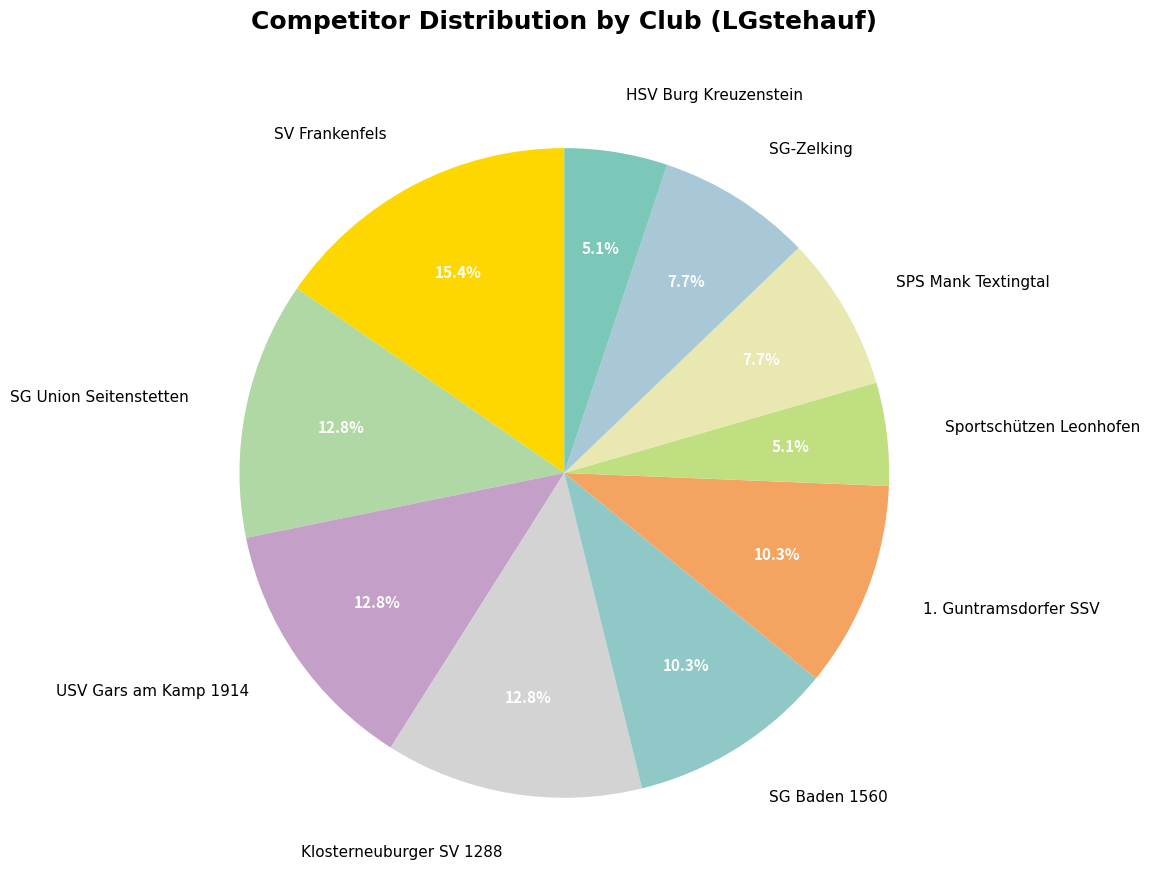

What percentage is the Sportschützen Leonhofen slice, to the nearest percent?

5%